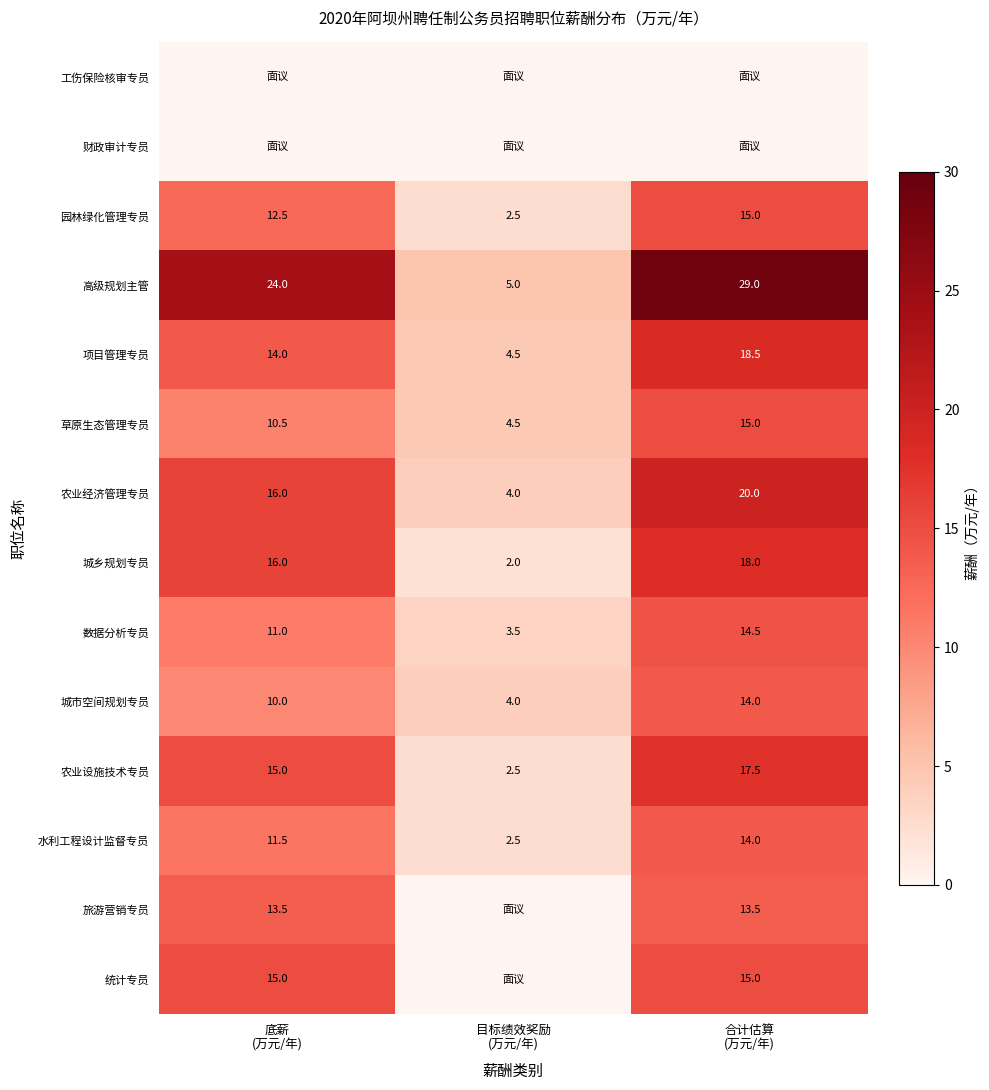

What is the lowest value of the 高级规划主管 series?

5.0